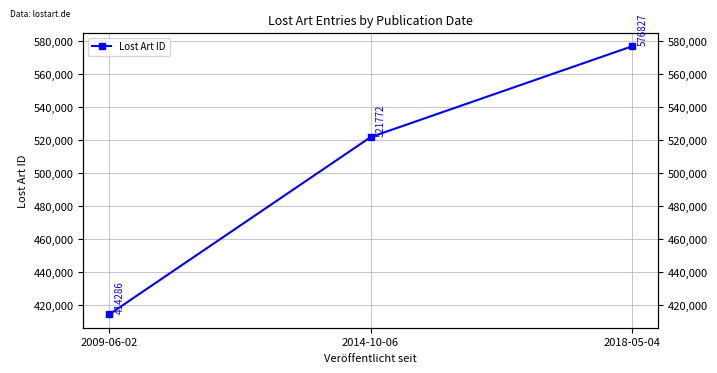

Reading right to left, list all the values displayed in this chart.

2018-05-04=576827	2014-10-06=521772	2009-06-02=414286